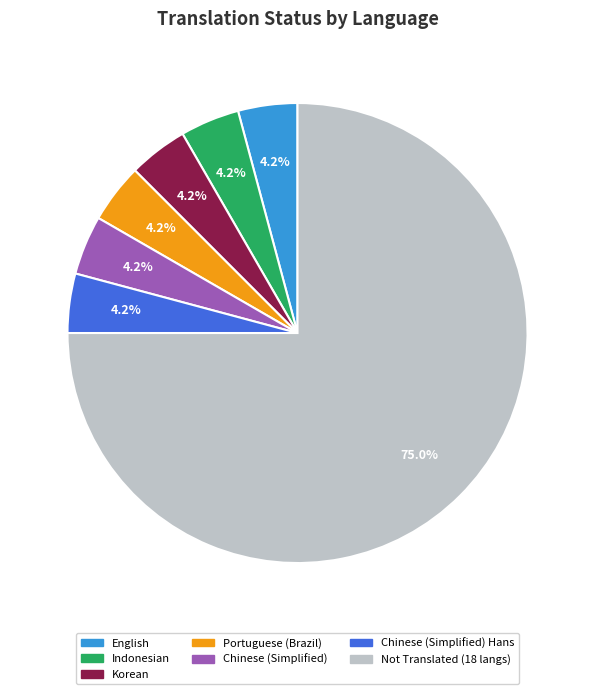

Which slice is the largest?

Not Translated (18 langs)